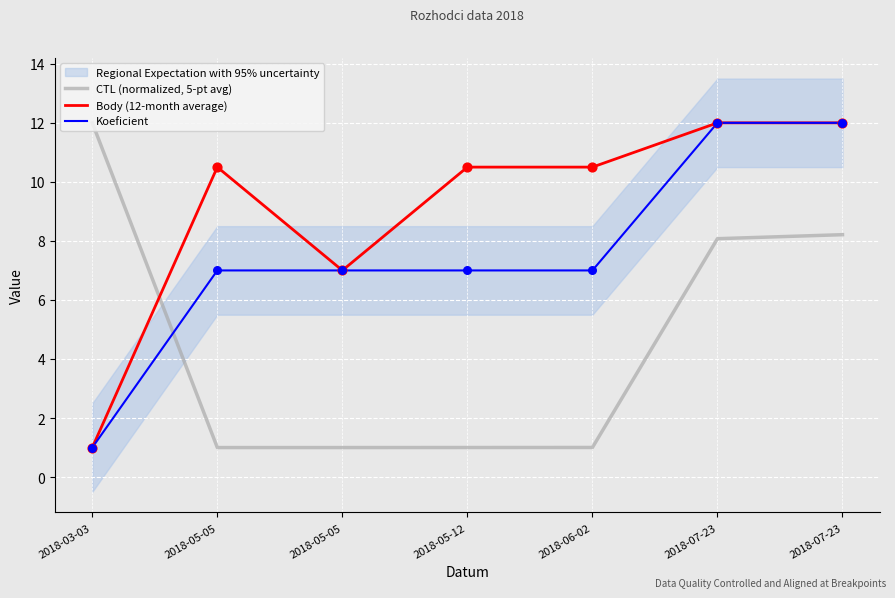

At which category is the sum across all series the highest?

2018-07-23